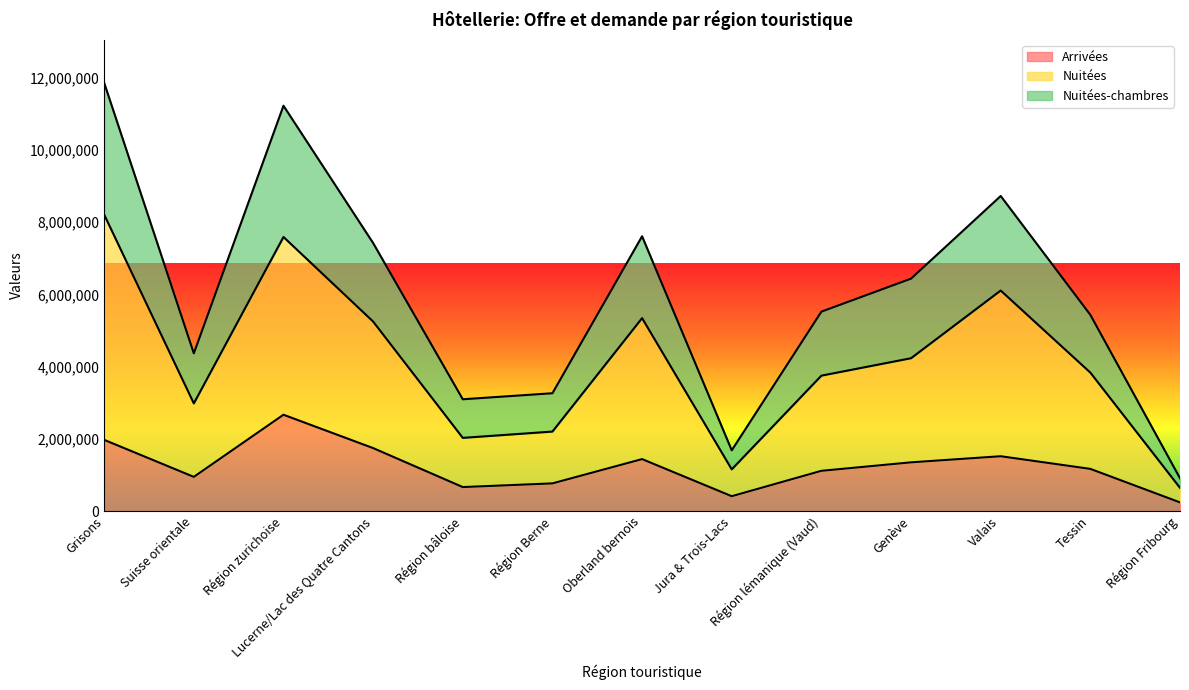

What is the highest value of the Nuitées-chambres series?

11862580